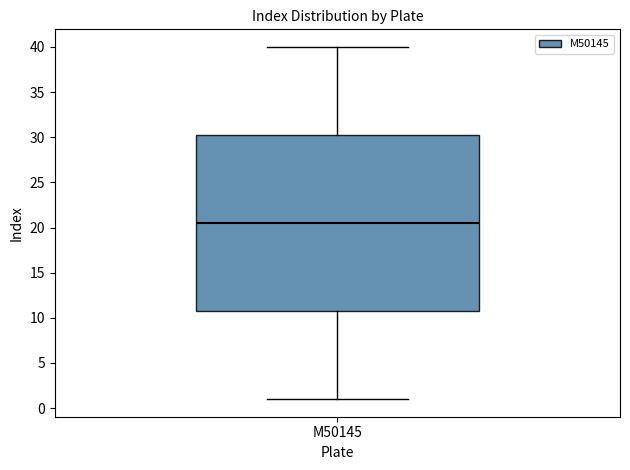

Where is the upper edge of the box for M50145 on the y-axis? The values are not printed on the chart, so give them approximately, as read against the axis.

30.5